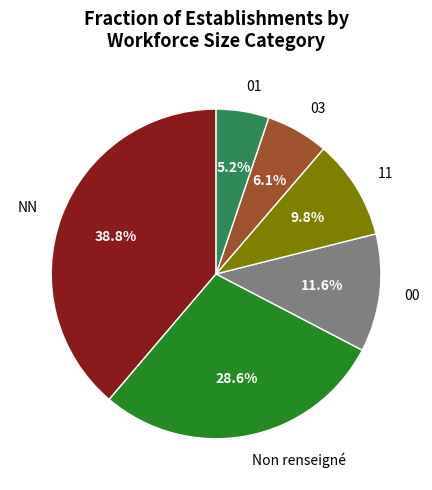

Between 11 and Non renseigné, which is larger?

Non renseigné